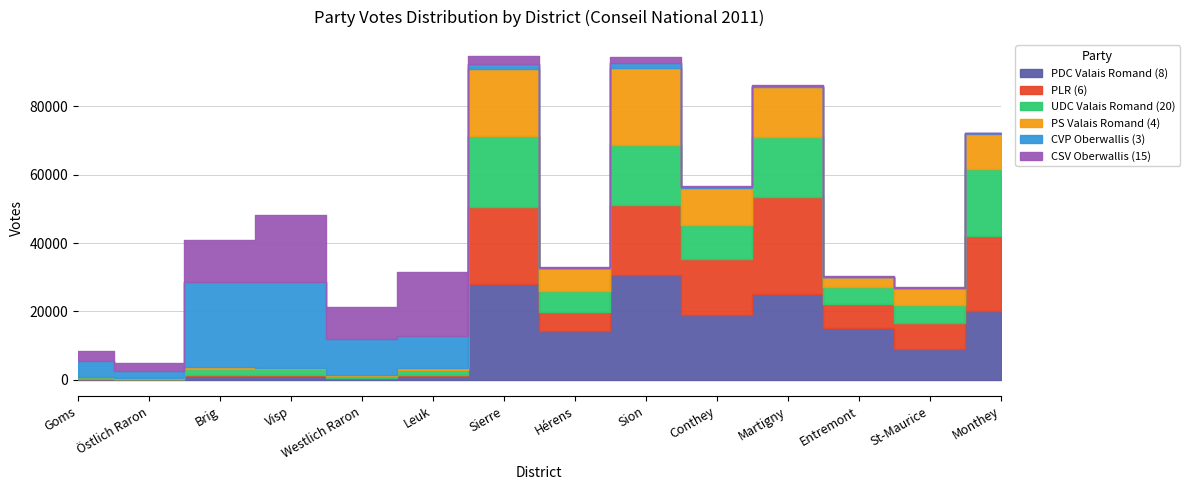

The Monthey series shows 177 at Brig. True or false?

False